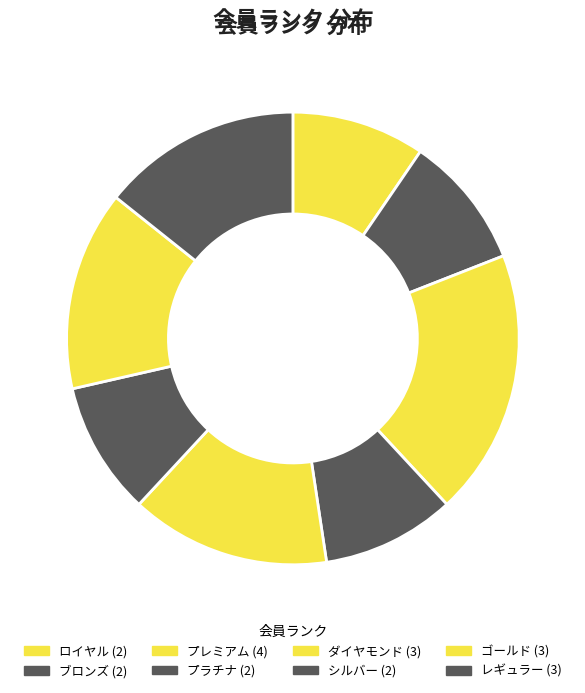

How many segments does this pie chart have?

8